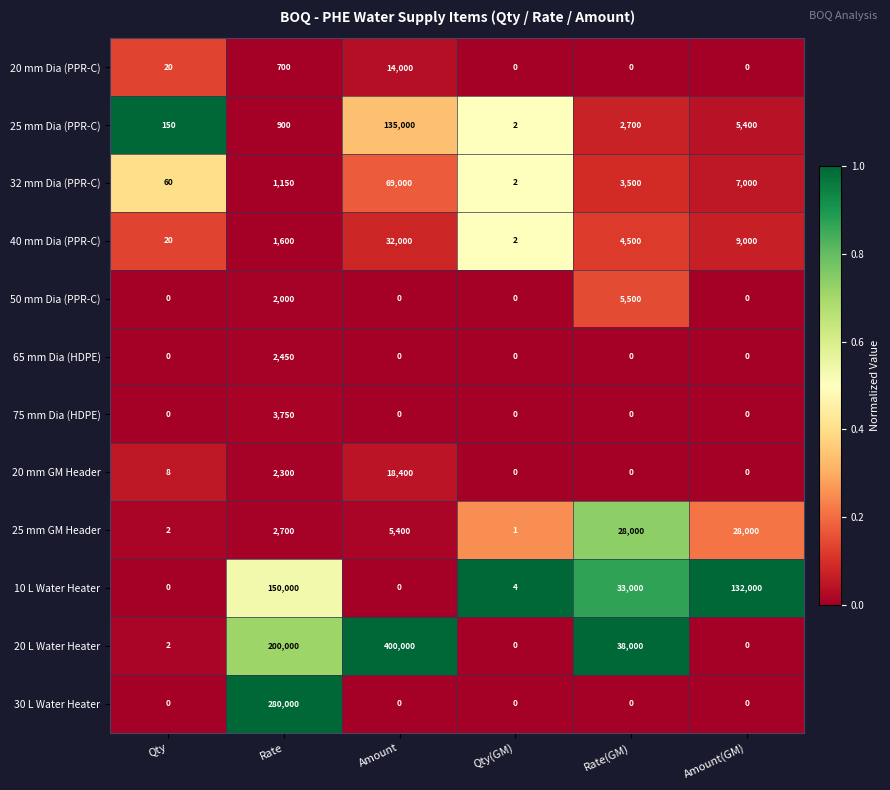

What is the maximum value shown in the chart?

400000